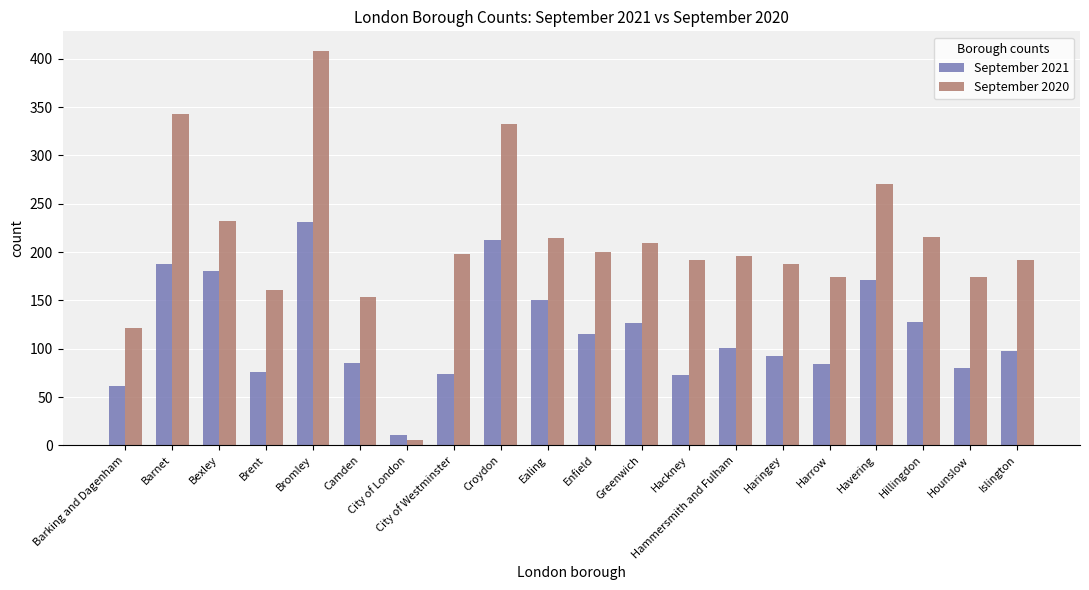

Where does the September 2020 series first go above 198?

Barnet